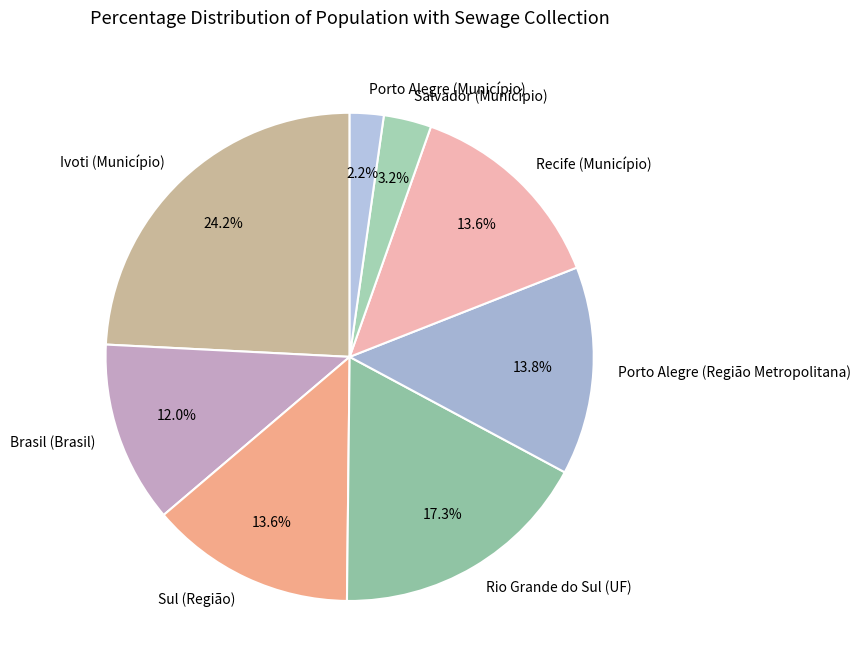

Is it true that Porto Alegre (Município) is 2% of the pie?

True